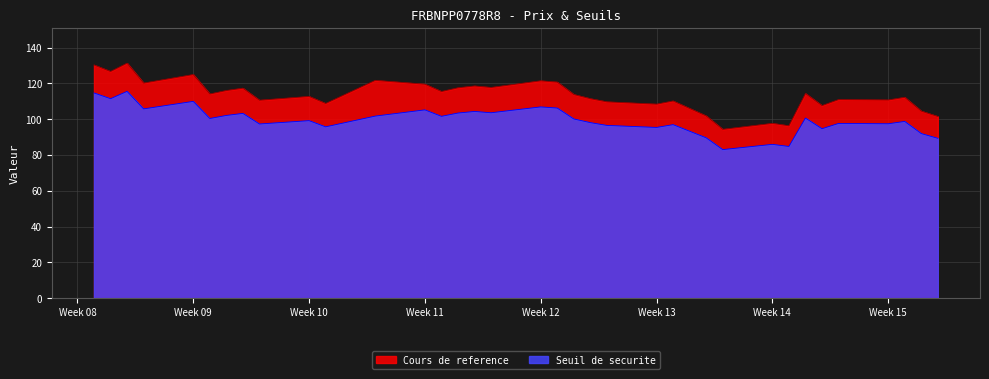

What is the total value across all series at 2025-03-28?

206.2